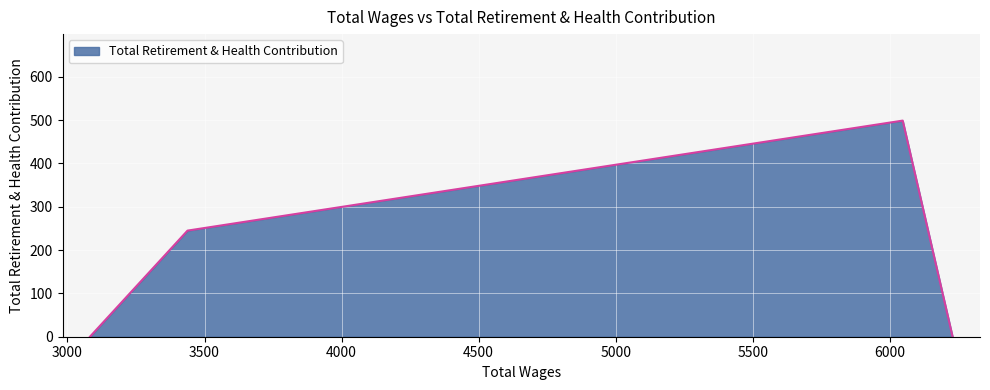

How many interior local peaks (higher than both neighbors) does the data have?

1